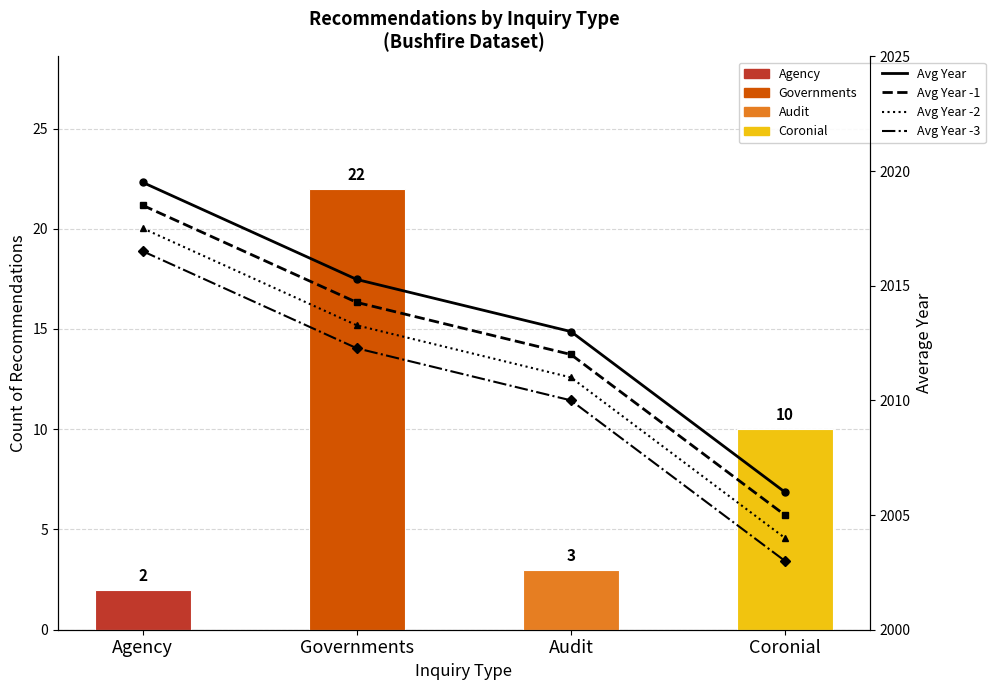

What is the difference between the highest and lowest values at Agency?

2017.5